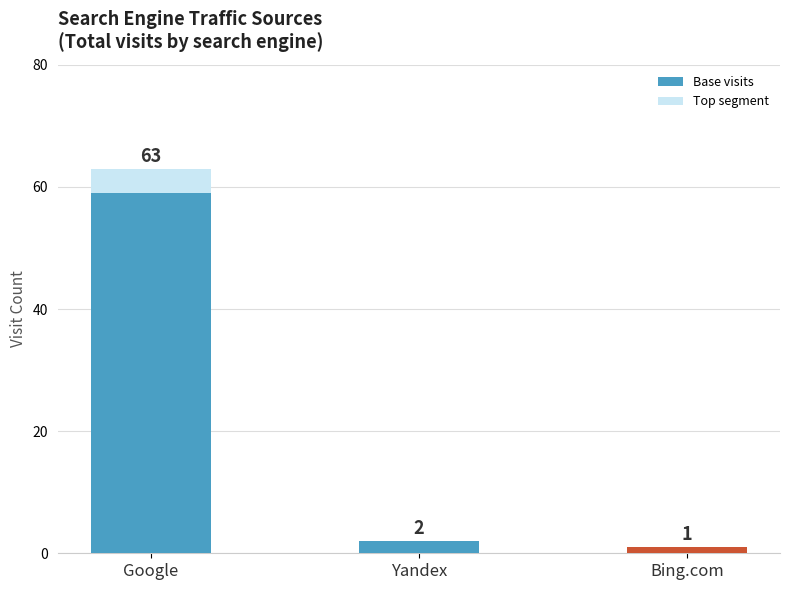

At which label is Top segment closest to 2?

Google